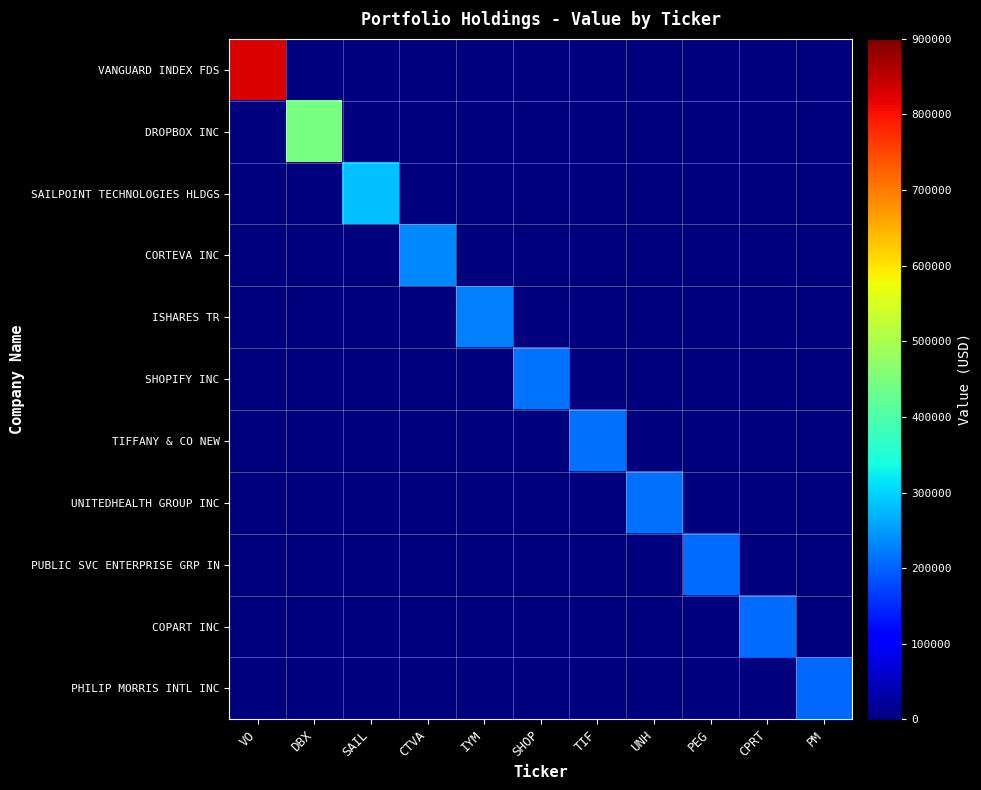

At SHOP, list the series in order from smallest to largest.

VANGUARD INDEX FDS, DROPBOX INC, SAILPOINT TECHNOLOGIES HLDGS, CORTEVA INC, ISHARES TR, TIFFANY & CO NEW, UNITEDHEALTH GROUP INC, PUBLIC SVC ENTERPRISE GRP IN, COPART INC, PHILIP MORRIS INTL INC, SHOPIFY INC